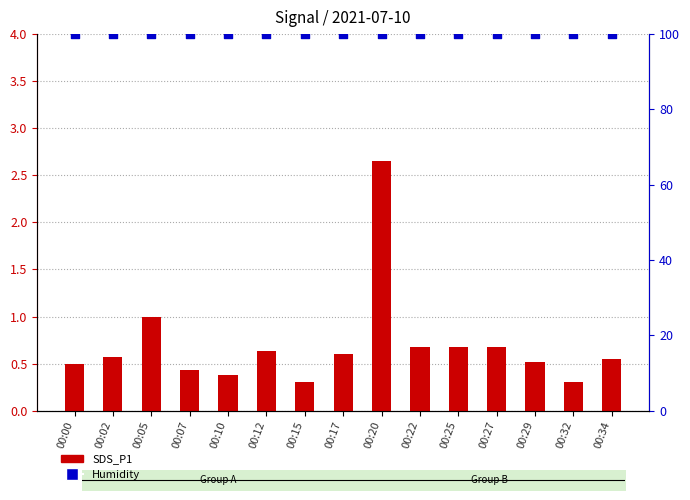

Which series contains the highest Y value?

Humidity